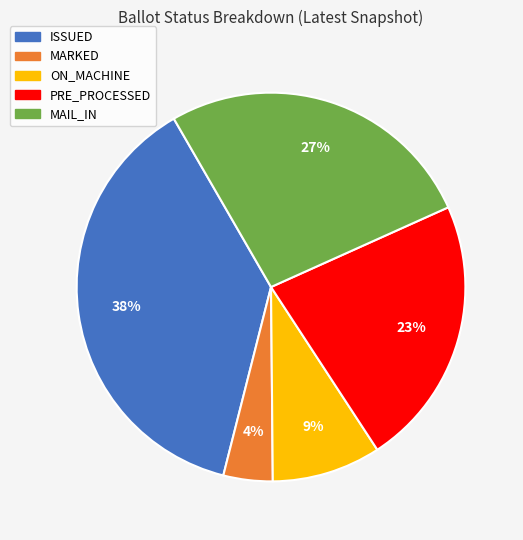

Which slice is the largest?

ISSUED